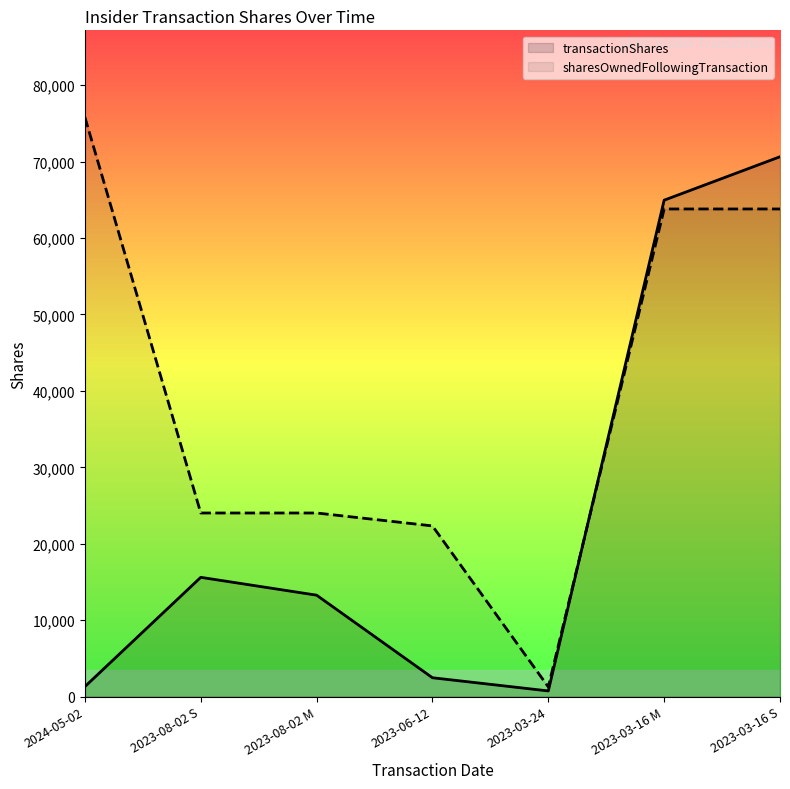

List the series in order of their peak value, lowest first.

transactionShares, sharesOwnedFollowingTransaction